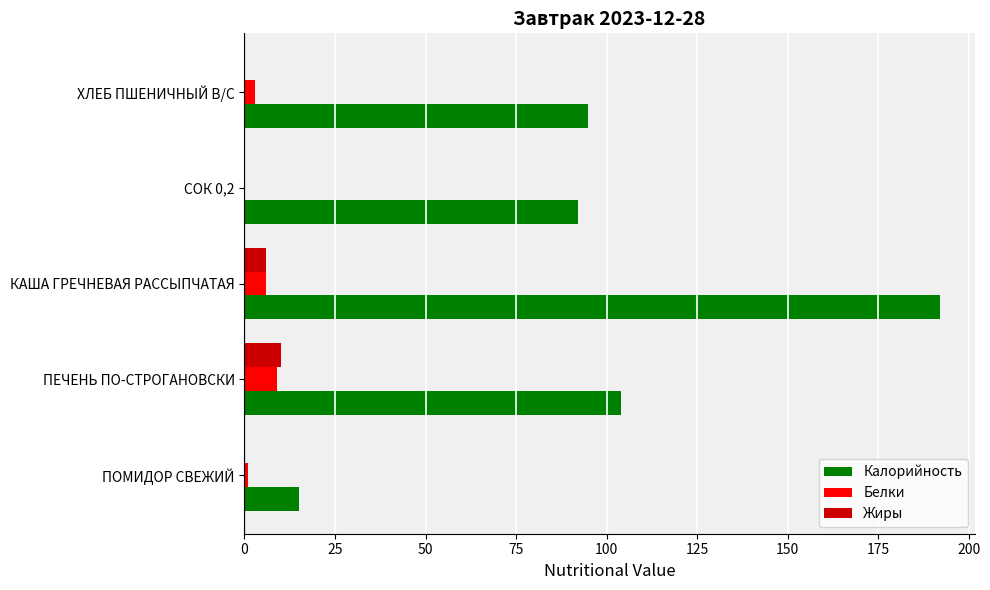

Which label corresponds to the largest value in the chart?

КАША ГРЕЧНЕВАЯ РАССЫПЧАТАЯ